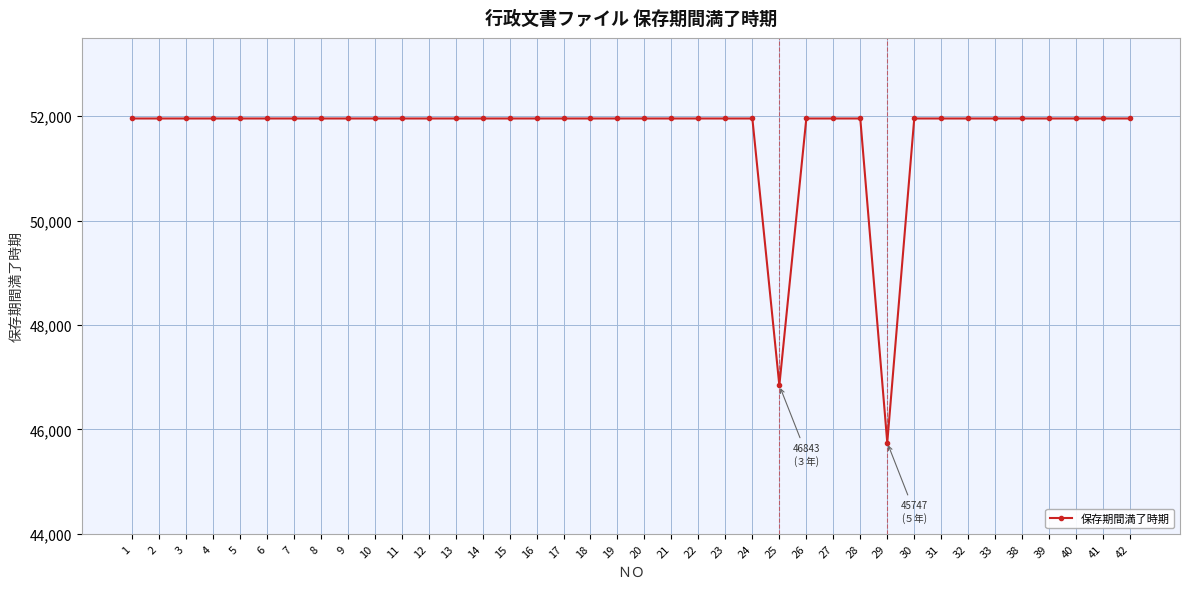

The value at 29 is 74441. True or false?

False